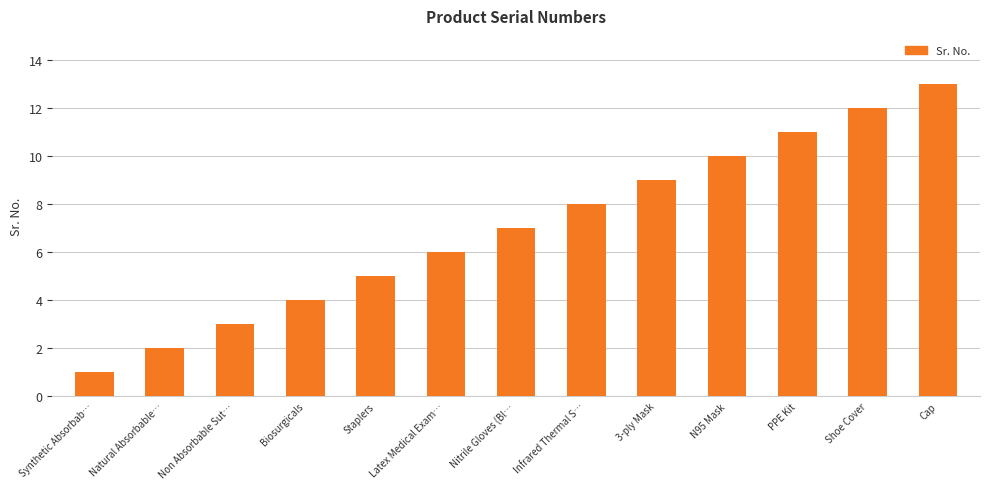

How many bars are there in total?

13